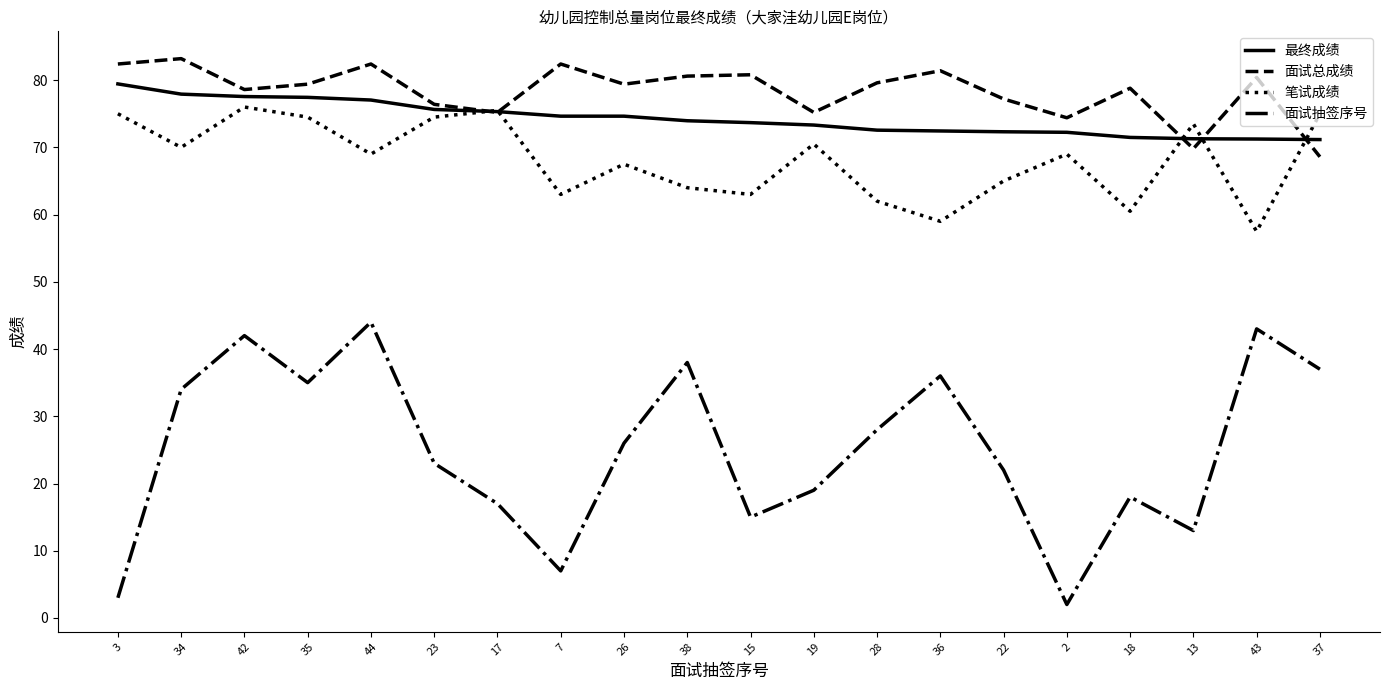

Which series has the largest range (max minus min)?

面试抽签序号